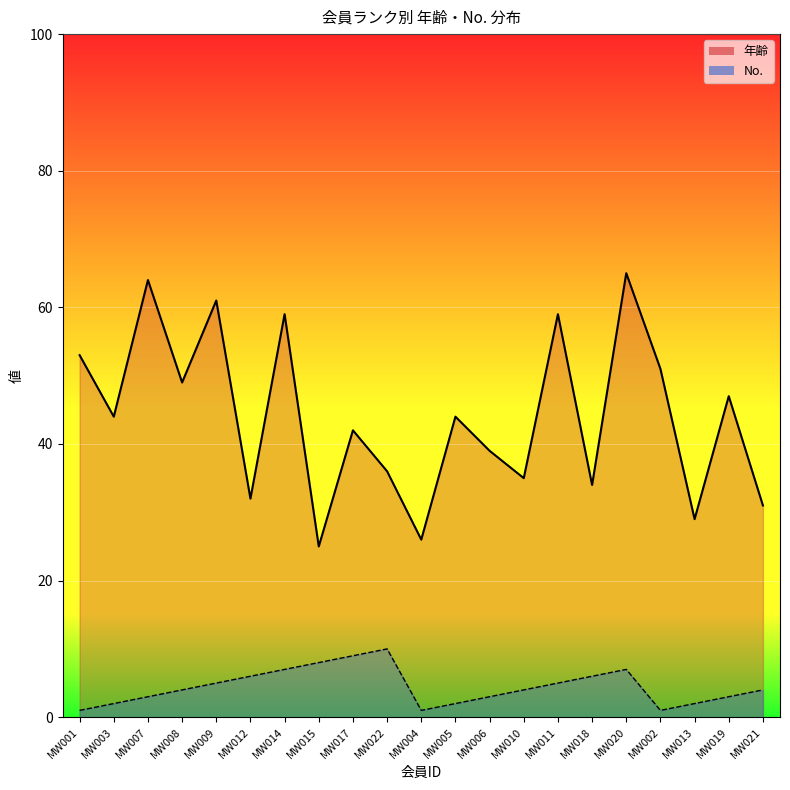

What is the maximum value for No.?

10